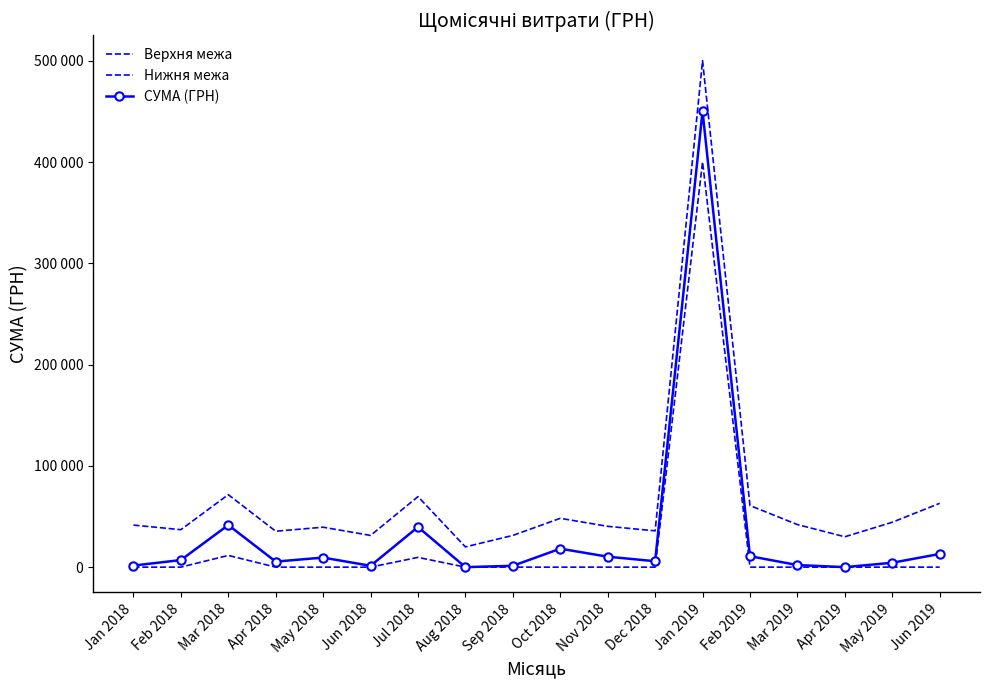

What is the total value across all series at Mar 2019?

44097.0